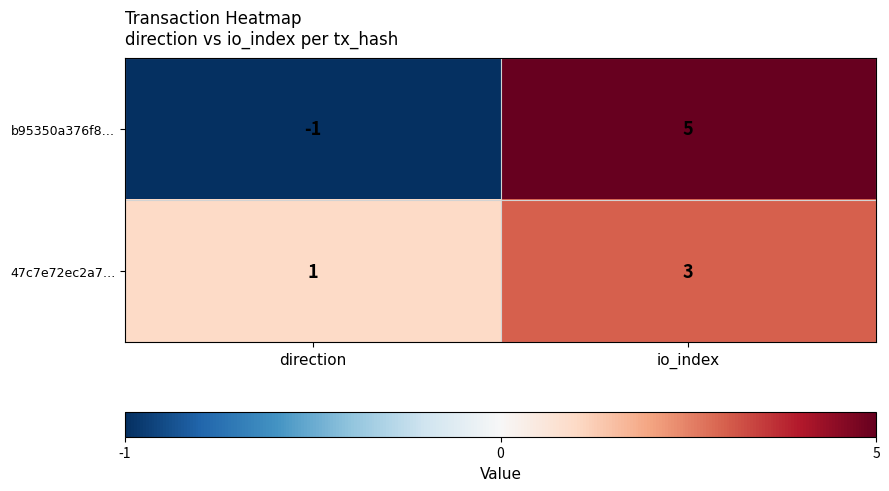

What is the greatest value displayed?

5